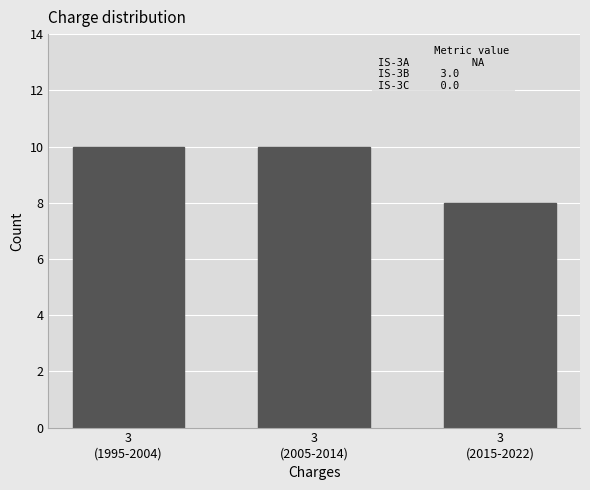

What position from the right is 3
(2005-2014)?

2